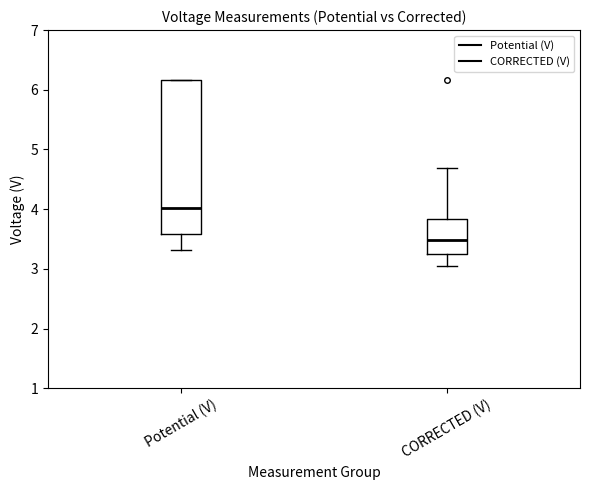

Reading left to right, transcribe this box plot: for each box, give where its median line is, the range the box spans, and where its two whiskers end, as read against the y-axis. The values are not printed on the chart, so give them approximately, as read against the axis.

Potential (V): median 4.0, box 3.6 to 6.2, whiskers 3.3 to 6.2
CORRECTED (V): median 3.5, box 3.2 to 3.8, whiskers 3.1 to 4.7